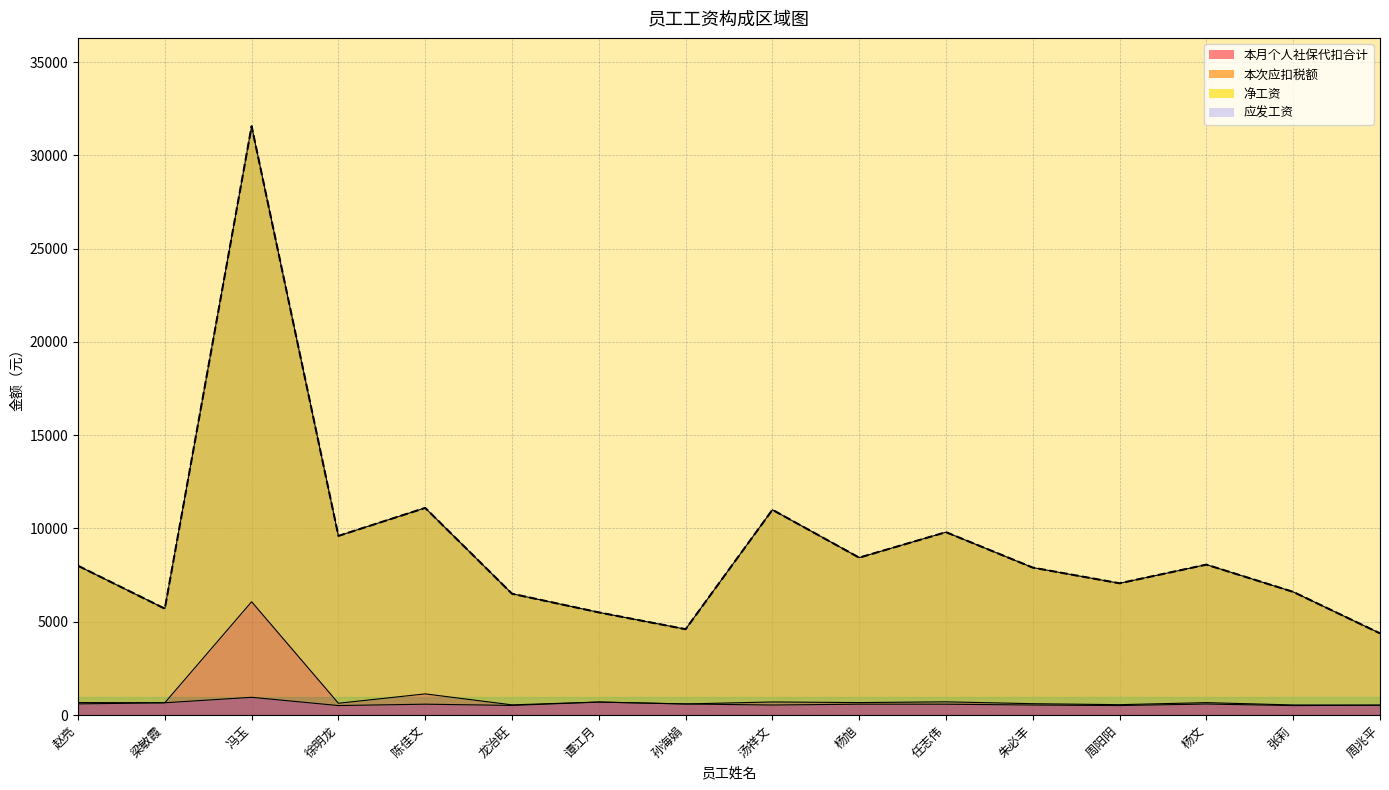

Reading left to right, what are all the values shown in this chart?

应发工资: 8000.0	5700.0	31560.0	9600.0	11100.0	6500.0	5500.0	4598.8	11000.0	8434.8	9800.0	7900.0	7060.0	8060.0	6600.0	4377.0
净工资: 8000.0	5700.0	31560.0	9600.0	11100.0	6500.0	5500.0	4598.8	11000.0	8434.8	9800.0	7900.0	7060.0	8060.0	6600.0	4377.0
本次应扣税额: 666.9	657.1	6071.1	630.1	1132.3	543.7	694.5	592.0	699.2	666.0	707.0	606.2	553.9	663.3	538.2	527.4
本月个人社保代扣合计: 594.8	655.8	948.9	507.4	580.4	514.2	694.5	592.0	535.2	580.4	580.4	535.2	507.4	589.2	505.4	527.4